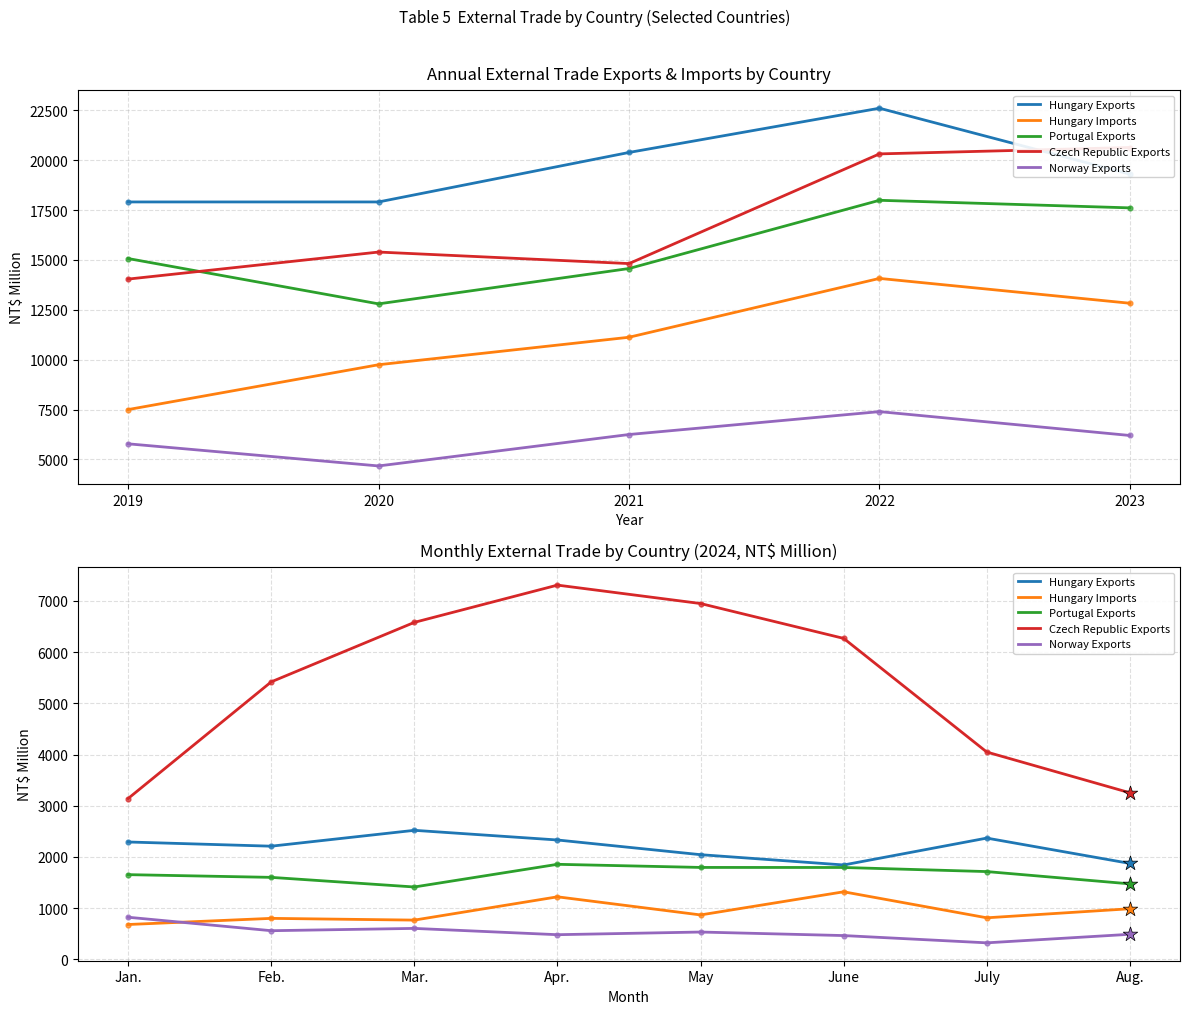

Which series has the largest total across all categories?

Czech Republic Exports